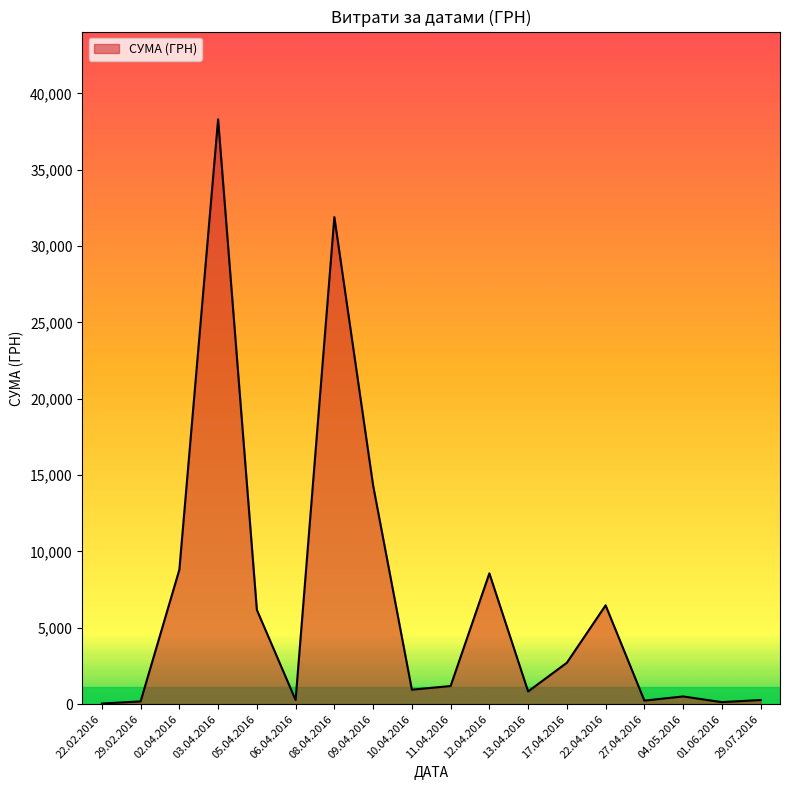

Where is the data nearest to the value 19170?

09.04.2016